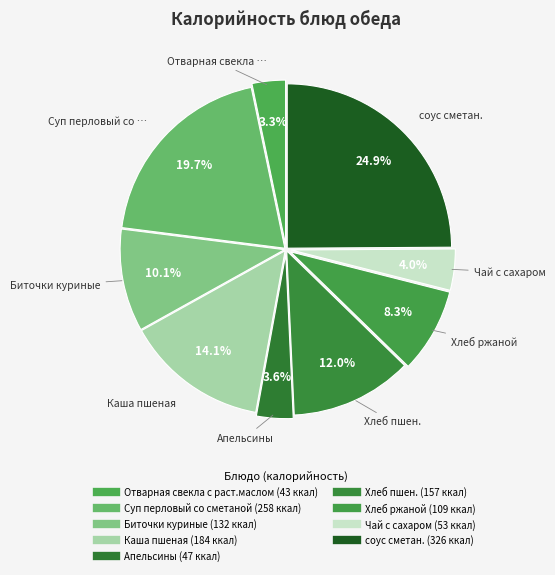

How many segments does this pie chart have?

9